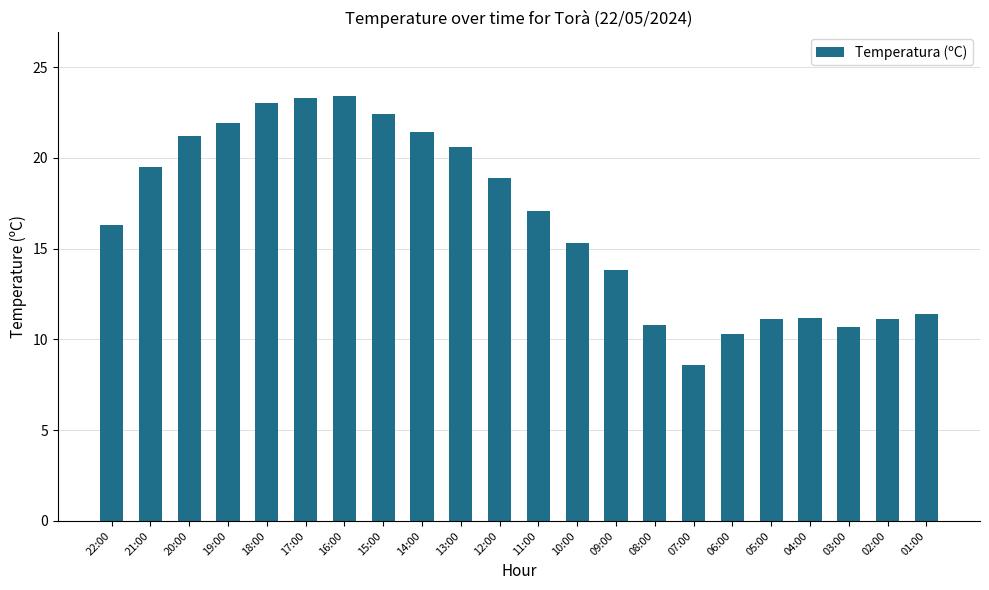

How many data points are less than 17?

11